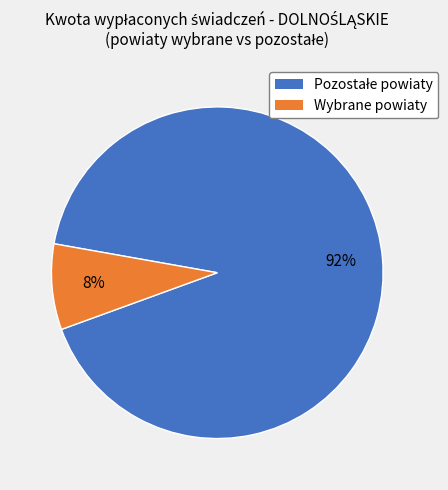

How many segments does this pie chart have?

2